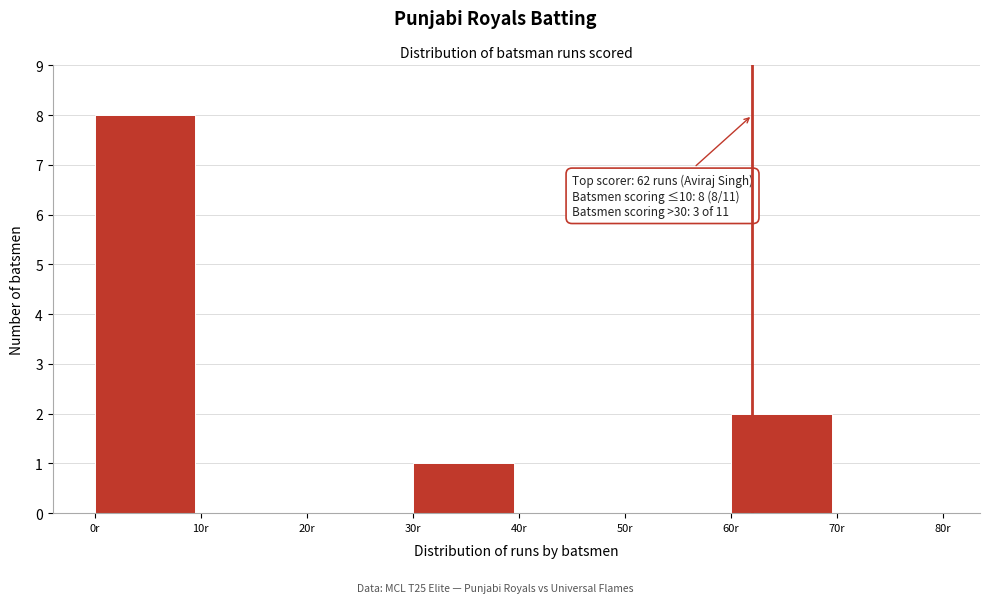

Which range on the x-axis has the tallest bar?

0 to 10